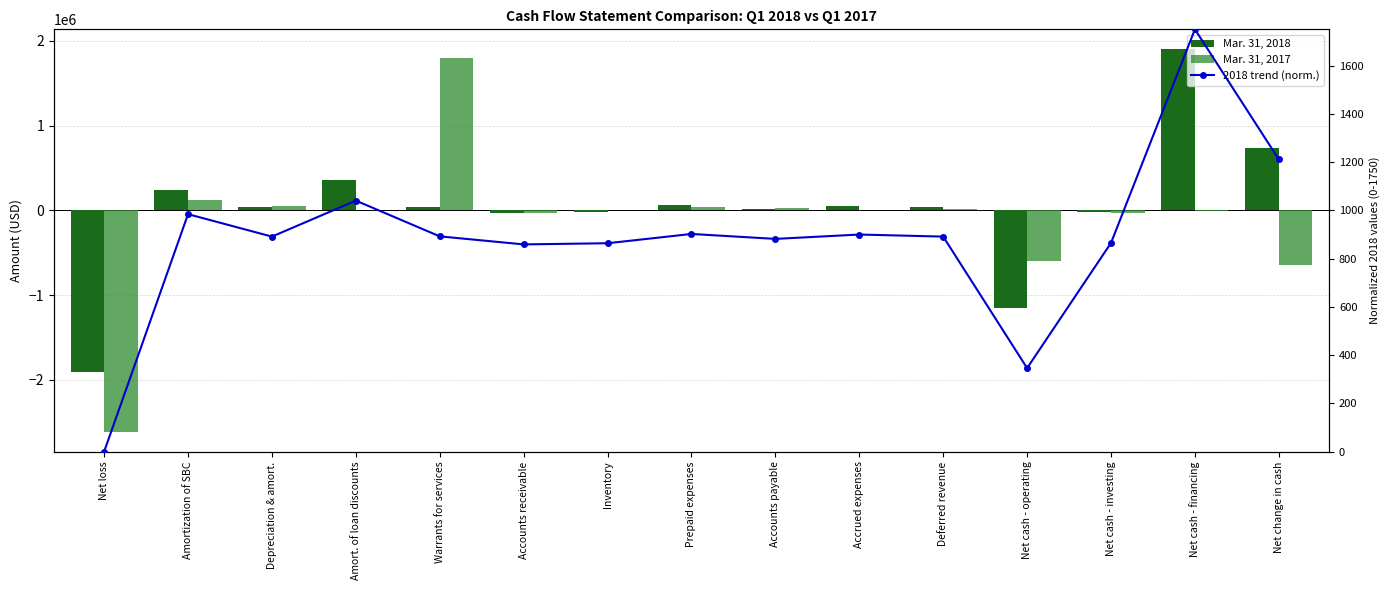

Which series has the largest total across all categories?

Mar. 31, 2018